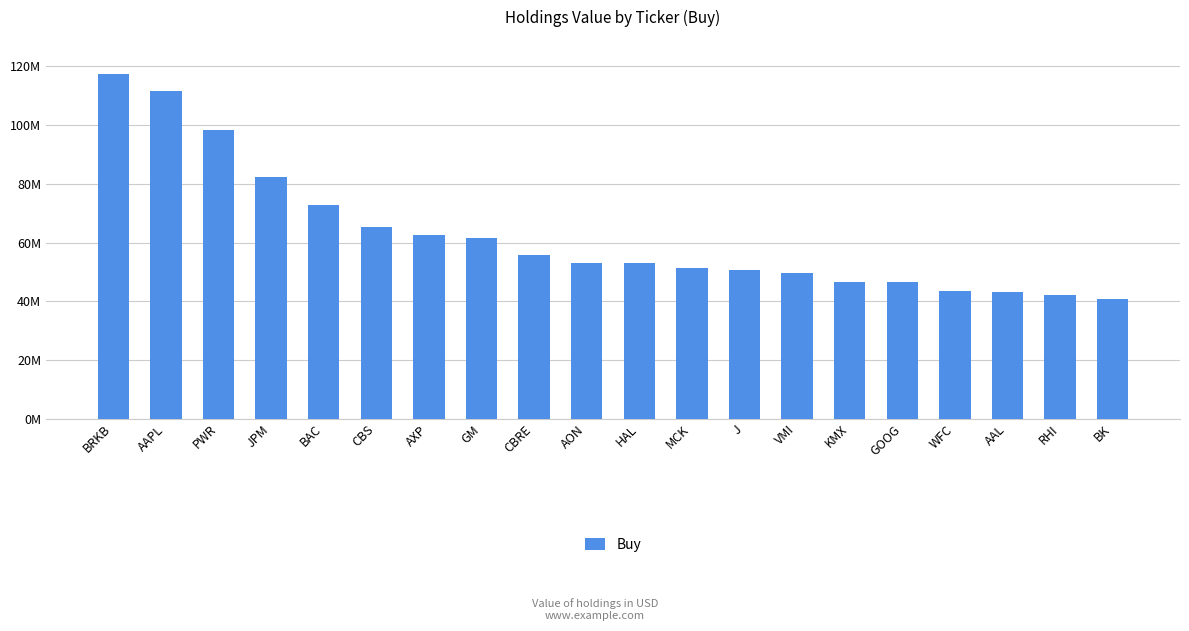

Does the chart contain any negative values?

No